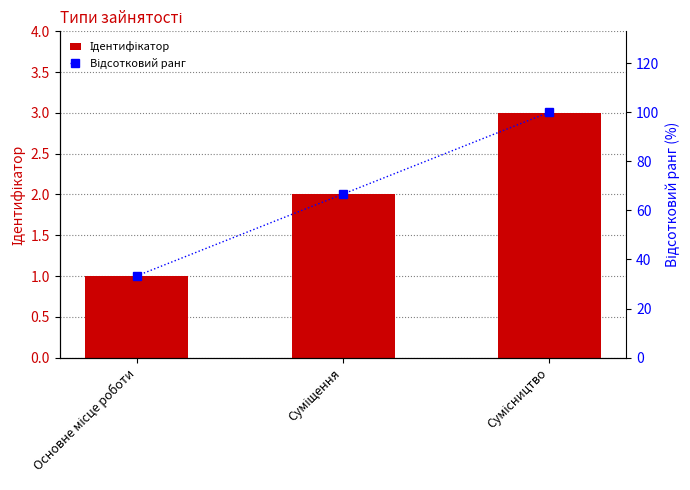

Which label corresponds to the largest value in the chart?

Сумісництво